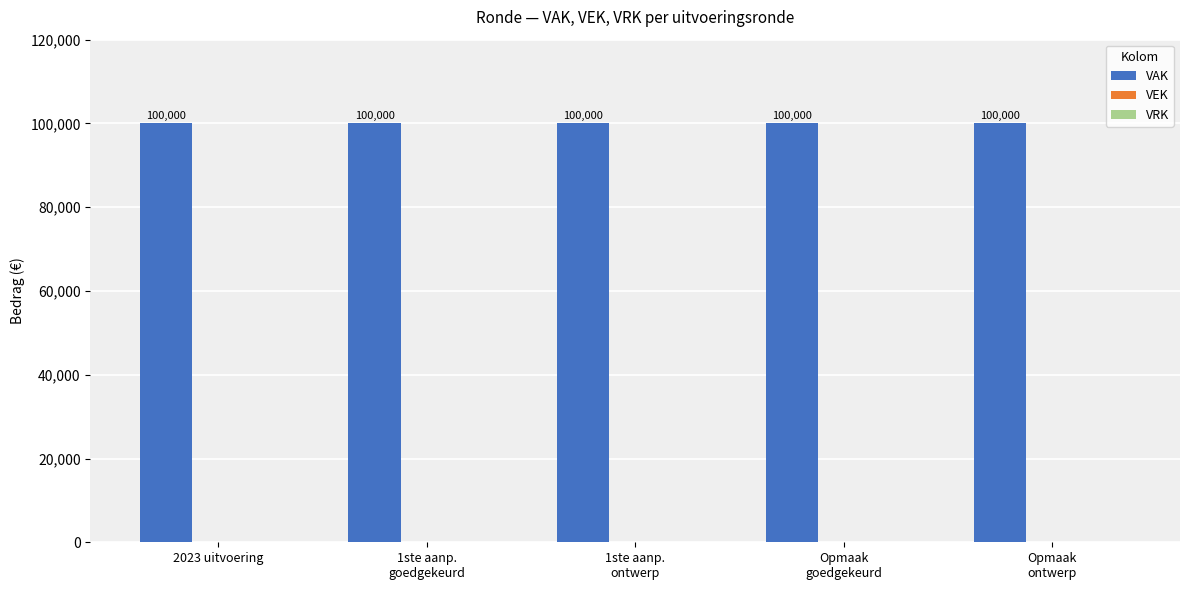

Read the VAK value at Opmaak
goedgekeurd.

100000